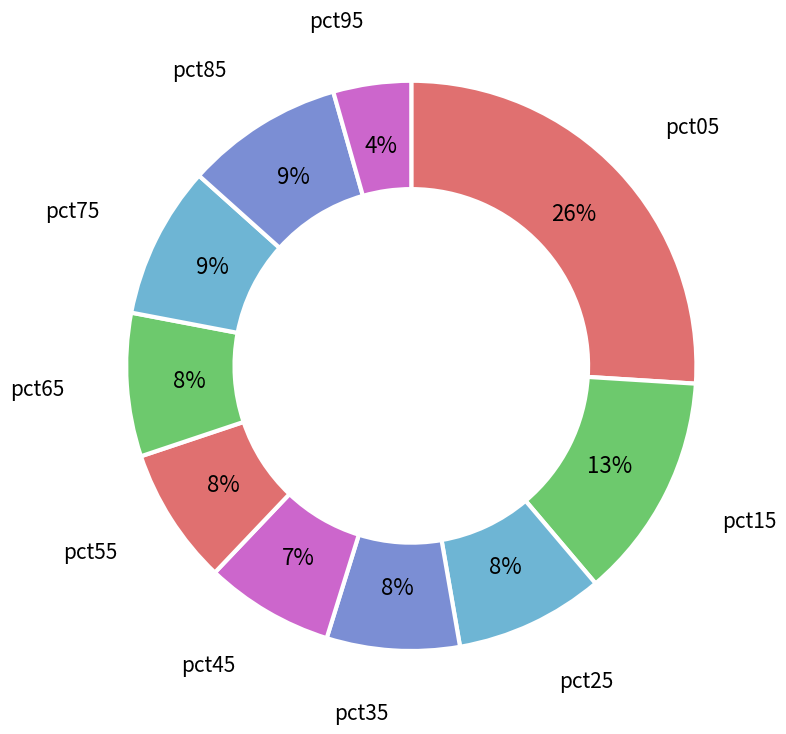

What is the smallest slice in the pie chart?

pct95